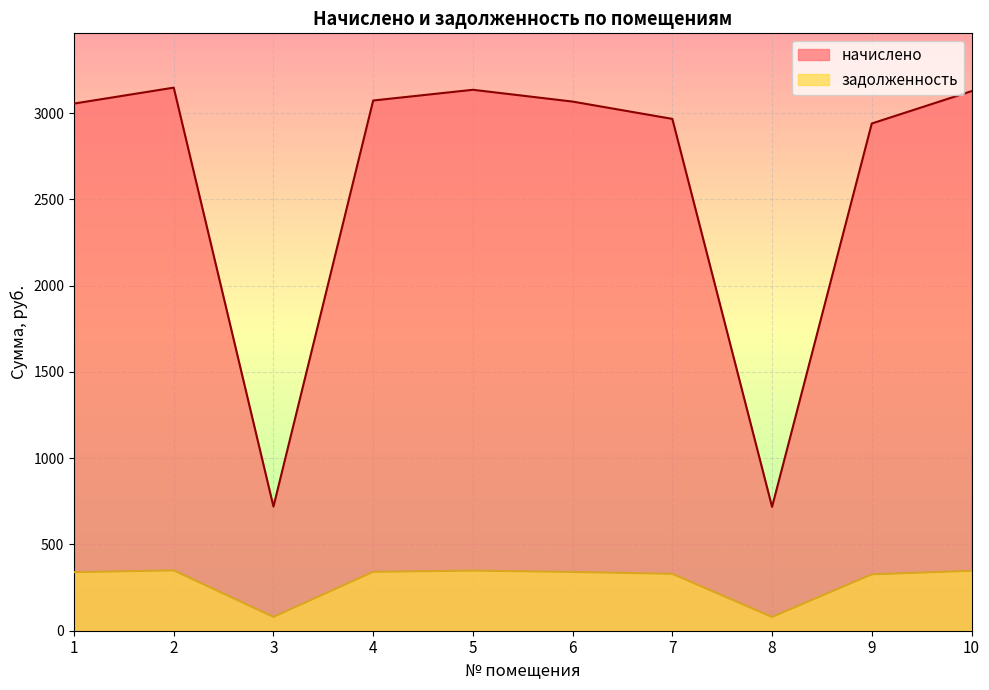

What is the value of the начислено point at the 2nd from the left?

3148.1